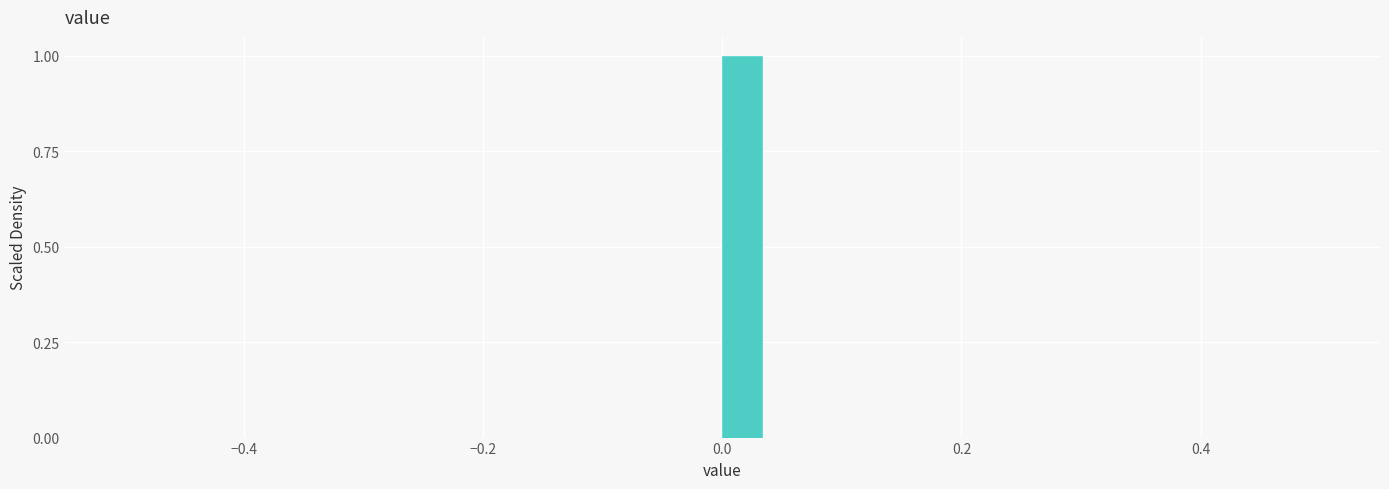

Around what value on the x-axis is the tallest bar? Give the approximate position of its centre, as read against the axis.

0.02